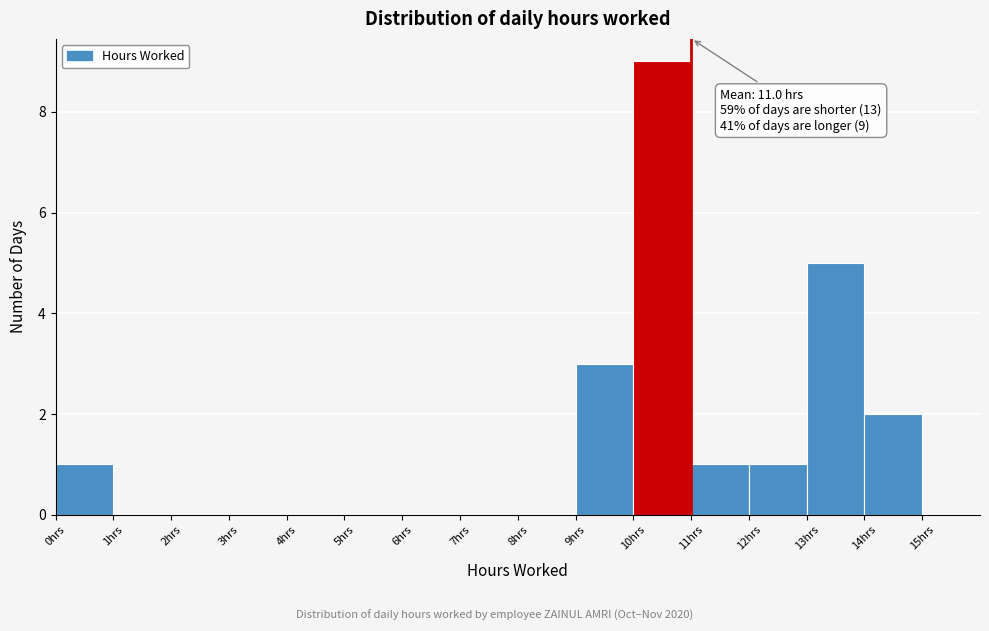

Which range on the x-axis has the tallest bar?

10 to 11